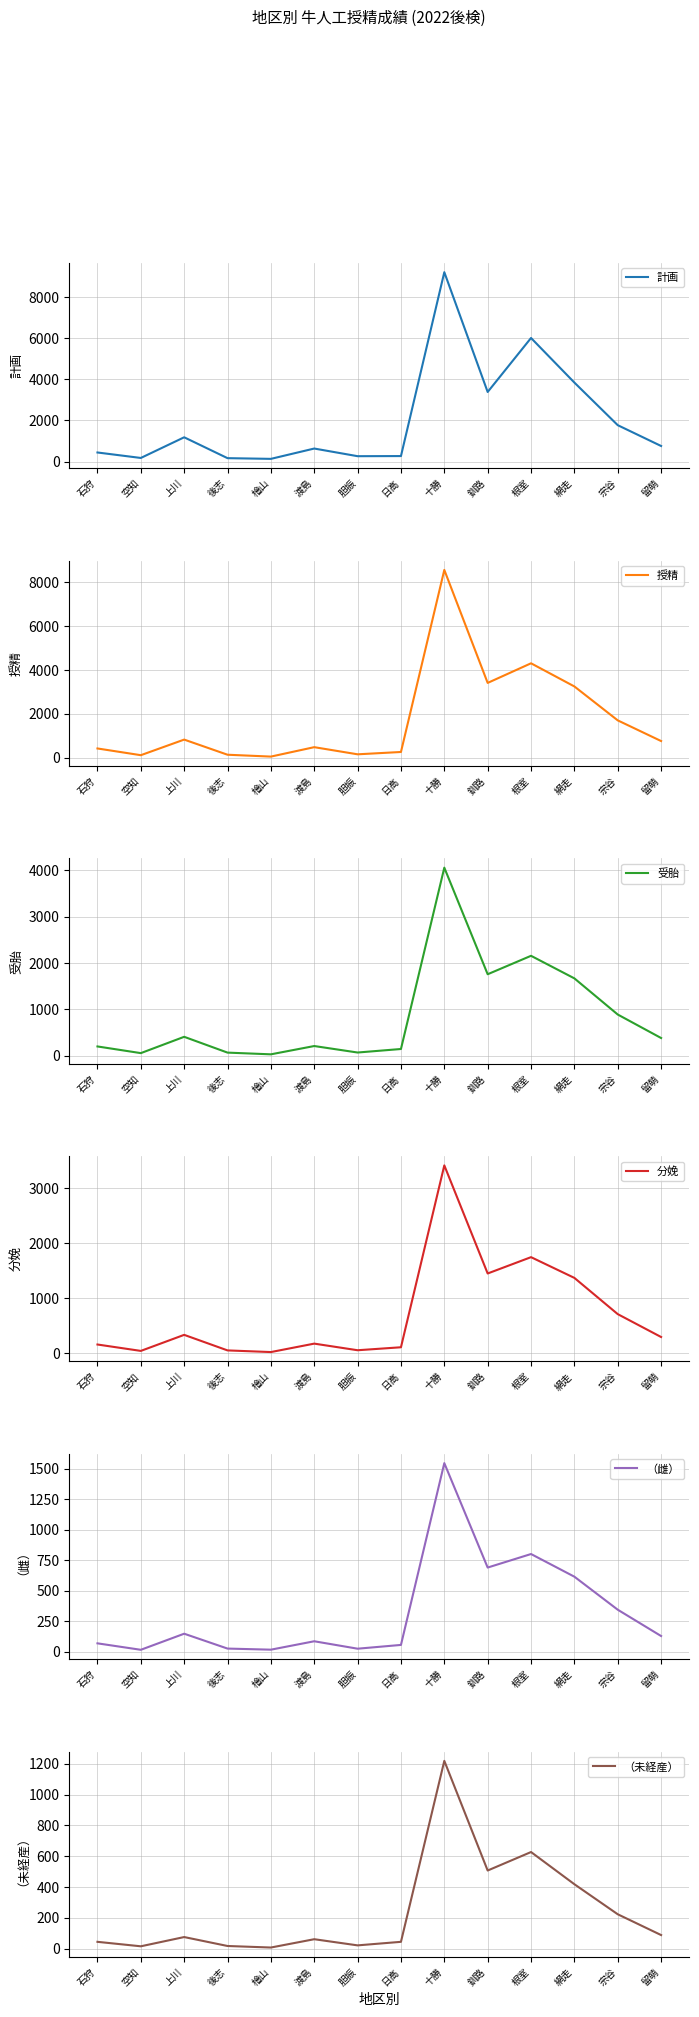

The 授精 series shows 264 at 日高. True or false?

True